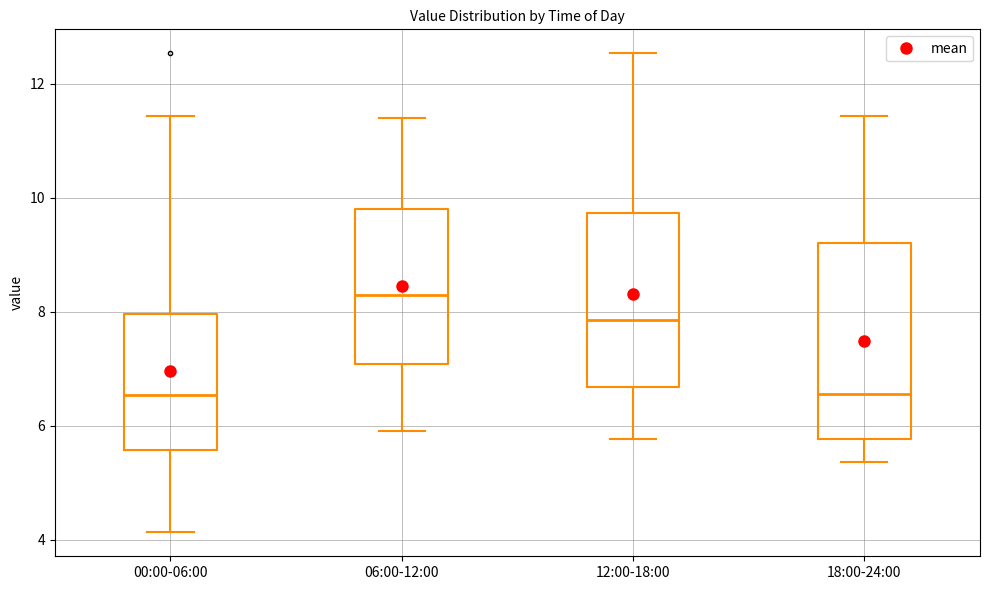

Where does the lower whisker of the box for 00:00-06:00 end on the y-axis? The values are not printed on the chart, so give them approximately, as read against the axis.

4.2